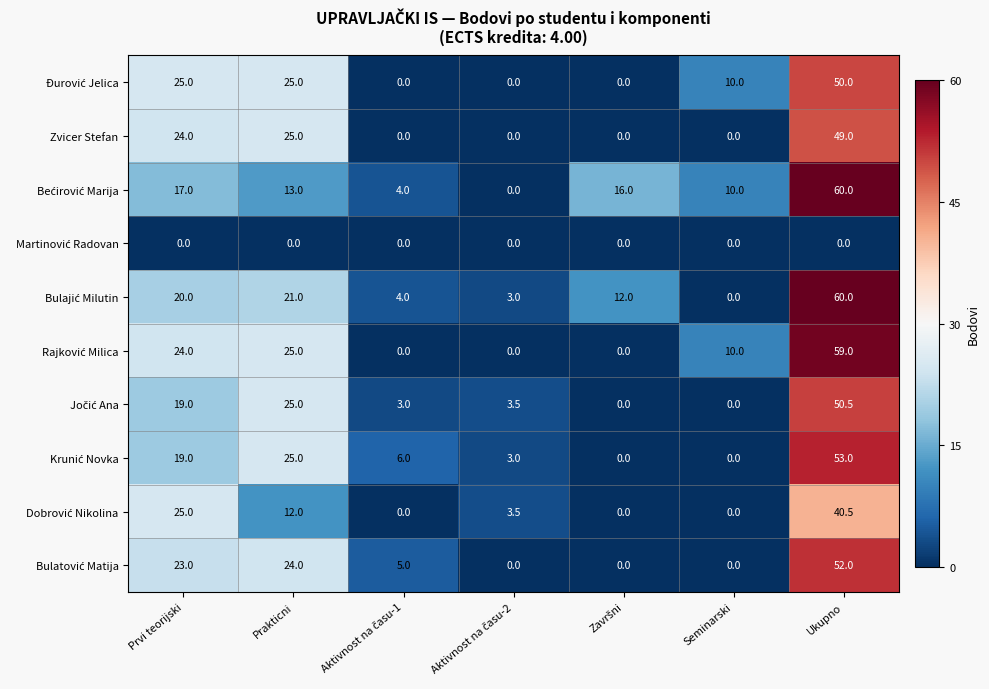

At which category is the sum across all series the highest?

Ukupno